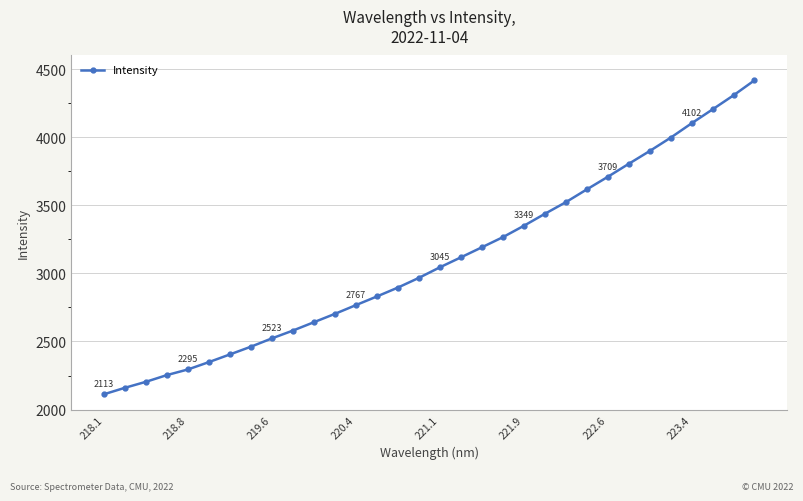

What is the value of the 8th point from the left?

2462.1